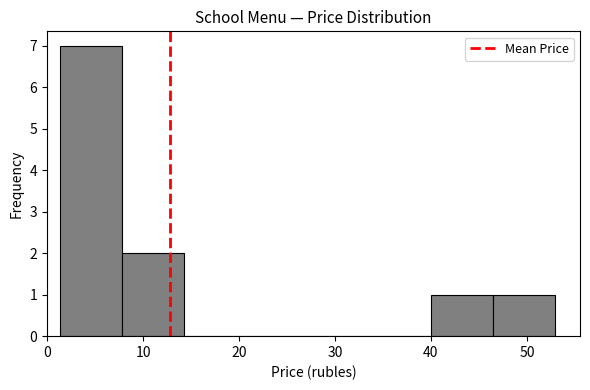

What is the height of the bar covering 1 to 8 on the x-axis? Neither the bar edges nor the heights are printed on the chart, so give them approximately, as read against the axes.

7